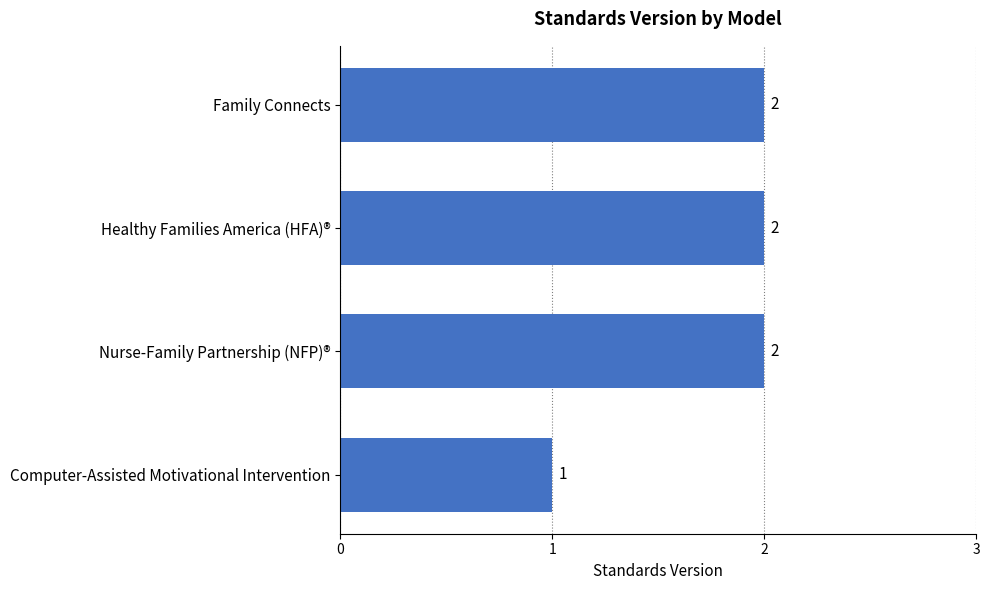

Is it true that the value at Computer-Assisted Motivational Intervention is 1?

True